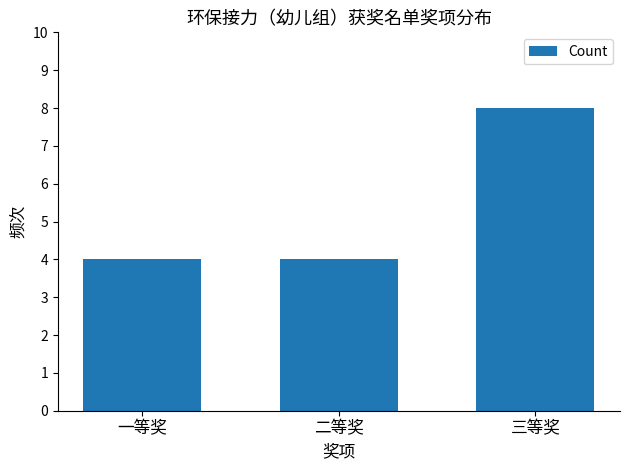

What is the average value?

5